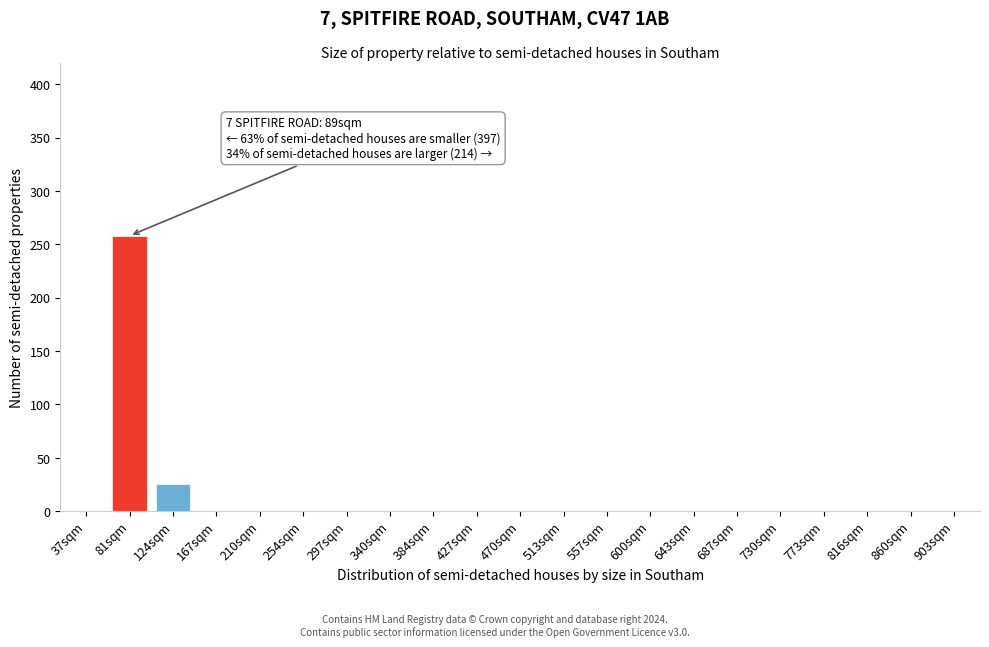

Reading left to right, what are all the values shown in this chart?

37sqm=0	81sqm=258	124sqm=25	167sqm=0	210sqm=0	254sqm=0	297sqm=0	340sqm=0	384sqm=0	427sqm=0	470sqm=0	513sqm=0	557sqm=0	600sqm=0	643sqm=0	687sqm=0	730sqm=0	773sqm=0	816sqm=0	860sqm=0	903sqm=0